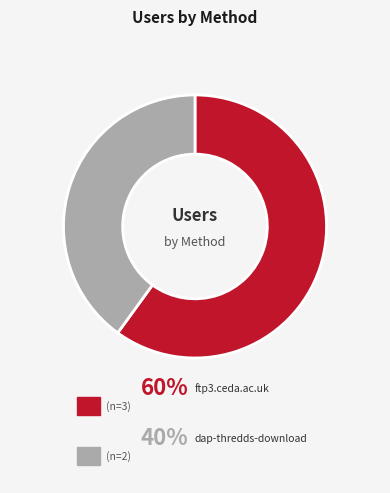

Between dap-thredds-download and ftp3.ceda.ac.uk, which is larger?

ftp3.ceda.ac.uk